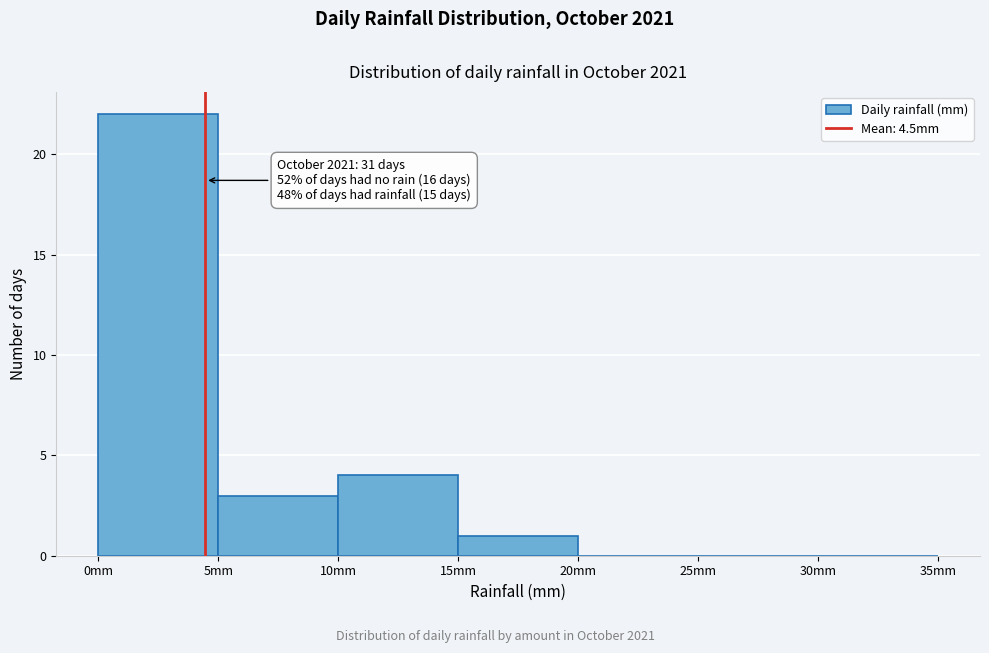

Which range on the x-axis has the tallest bar?

0 to 5